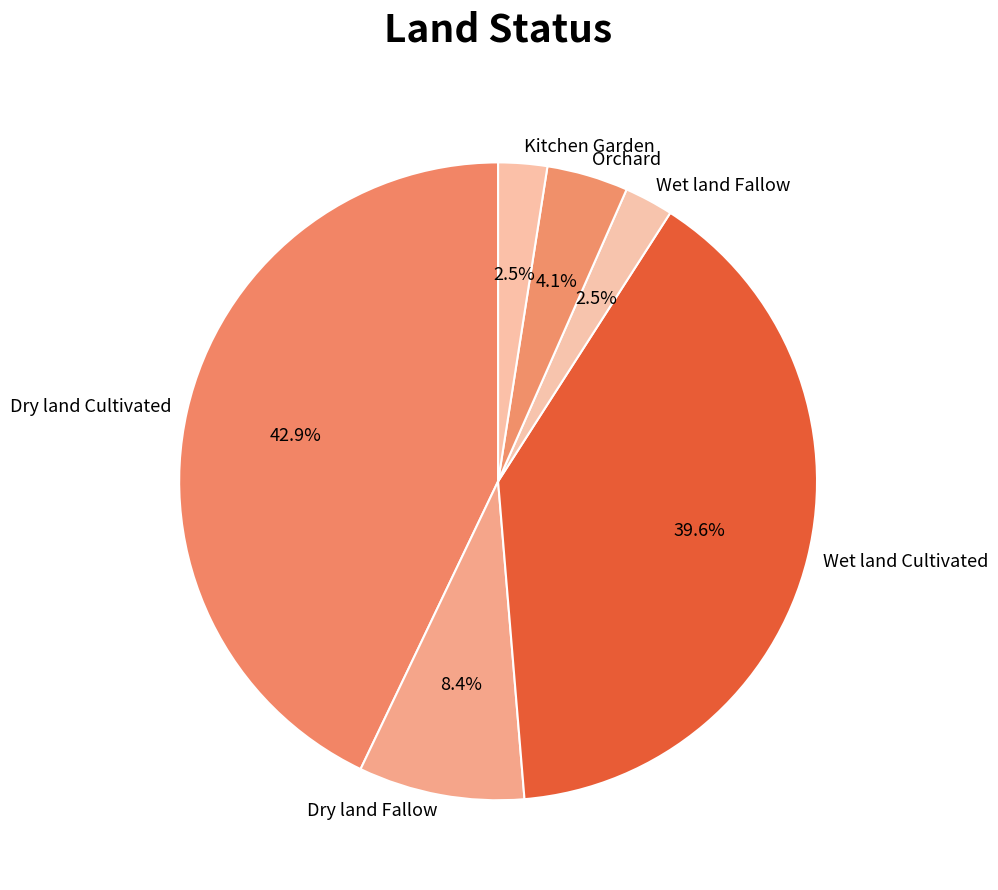

Is it true that Dry land Fallow is 8% of the pie?

True